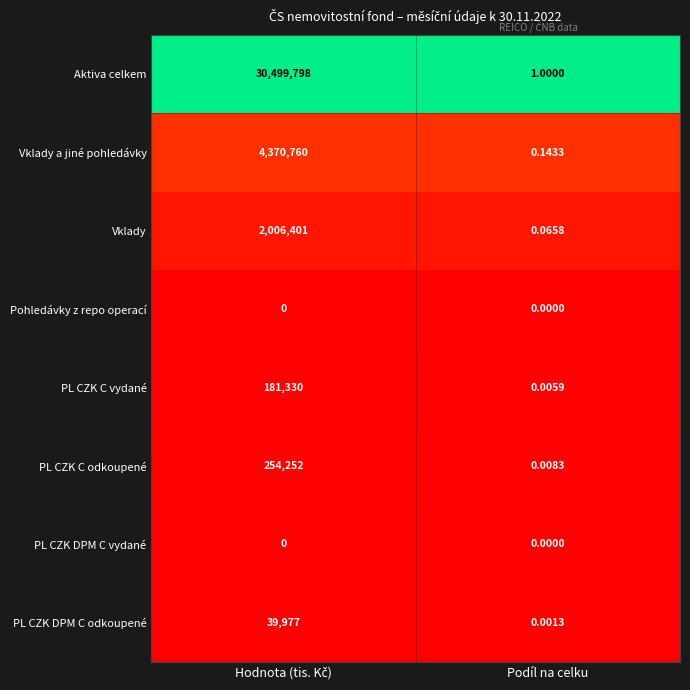

Which series has the largest total across all categories?

Aktiva celkem